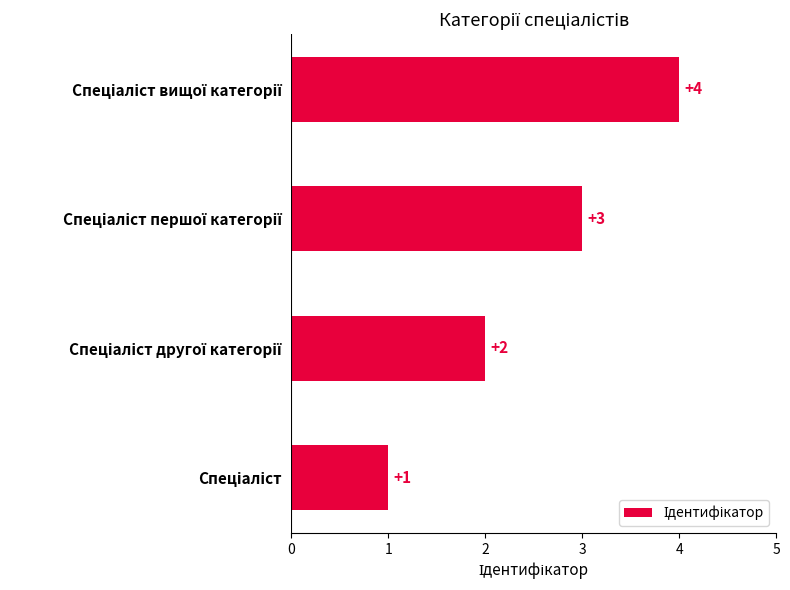

Count the values in the range 2 to 4.

3